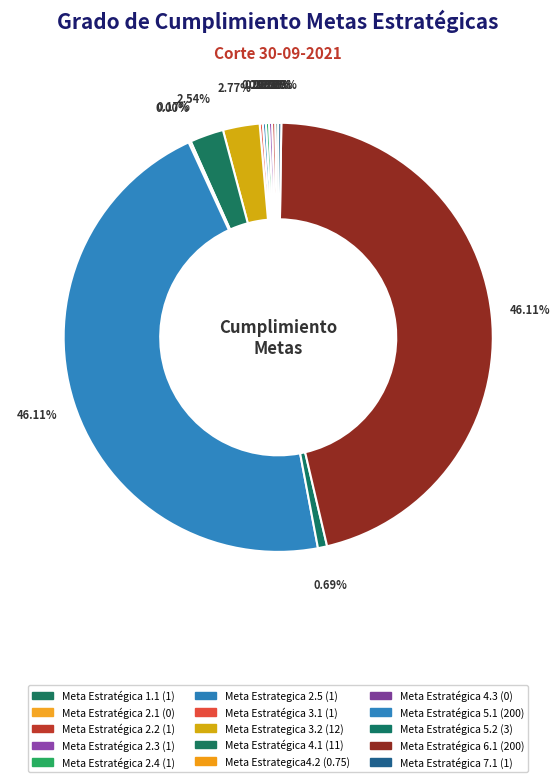

What portion of the pie excludes Meta Estratégica 7.1?

99.8%